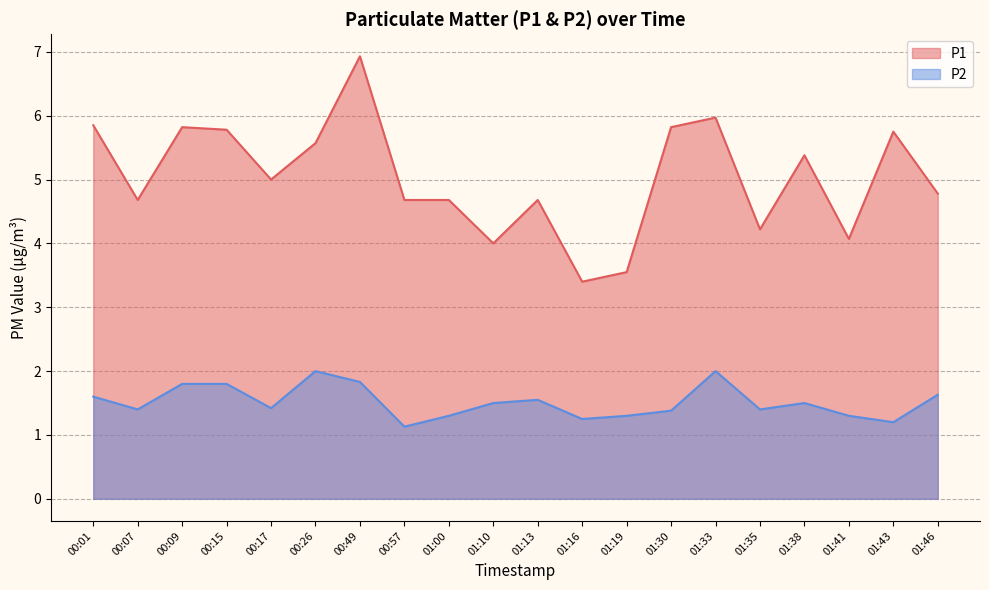

What are all the series names shown in the legend?

P1, P2